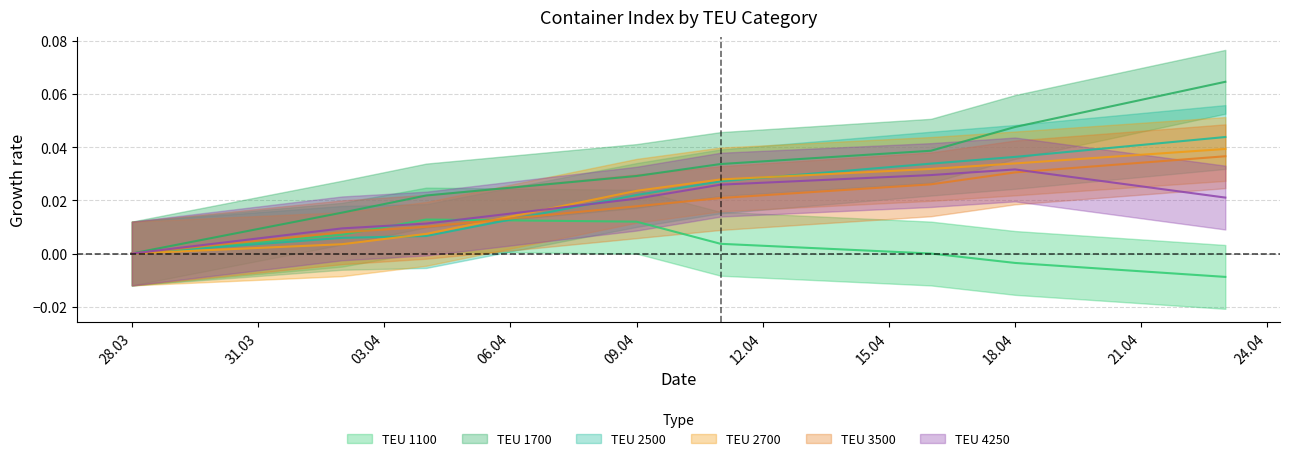

What is the difference between the highest and lowest values at 23.04.2024?

0.1